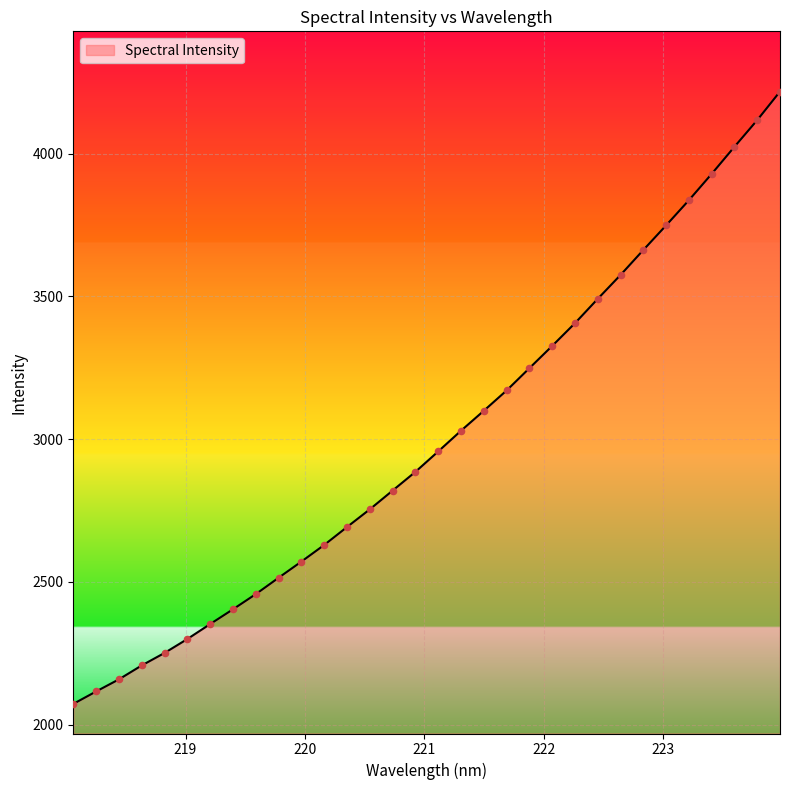

What is the maximum value shown in the chart?

4217.4